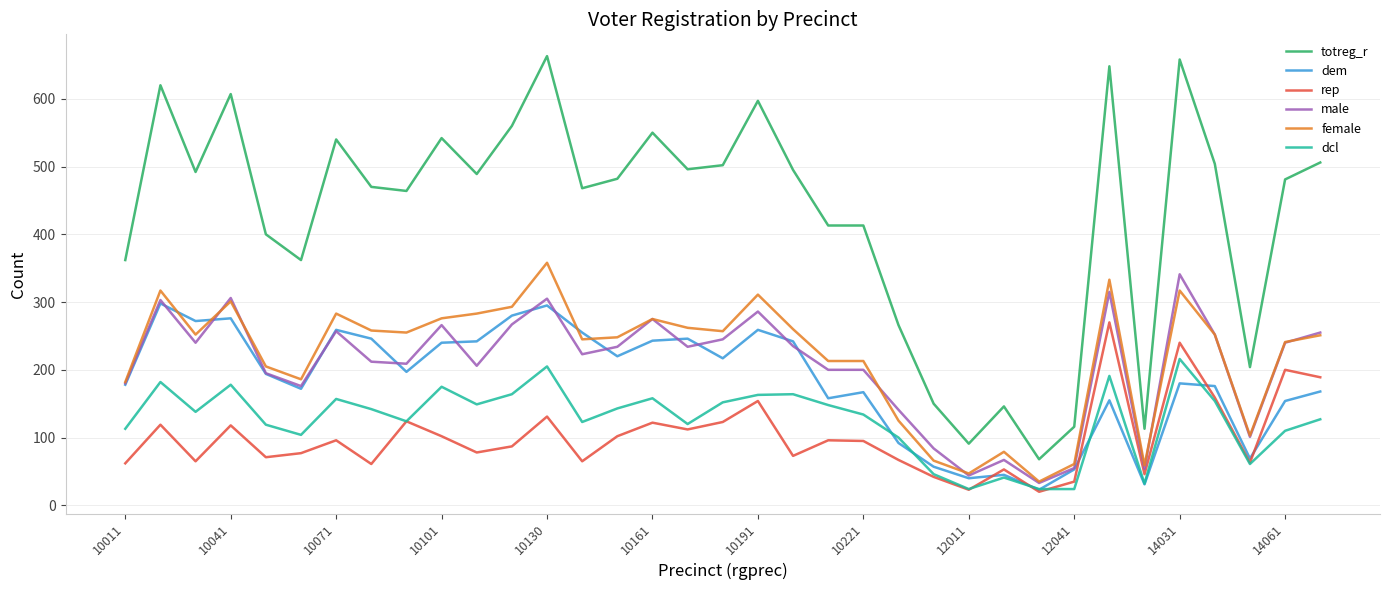

What are all the series names shown in the legend?

totreg_r, dem, rep, male, female, dcl